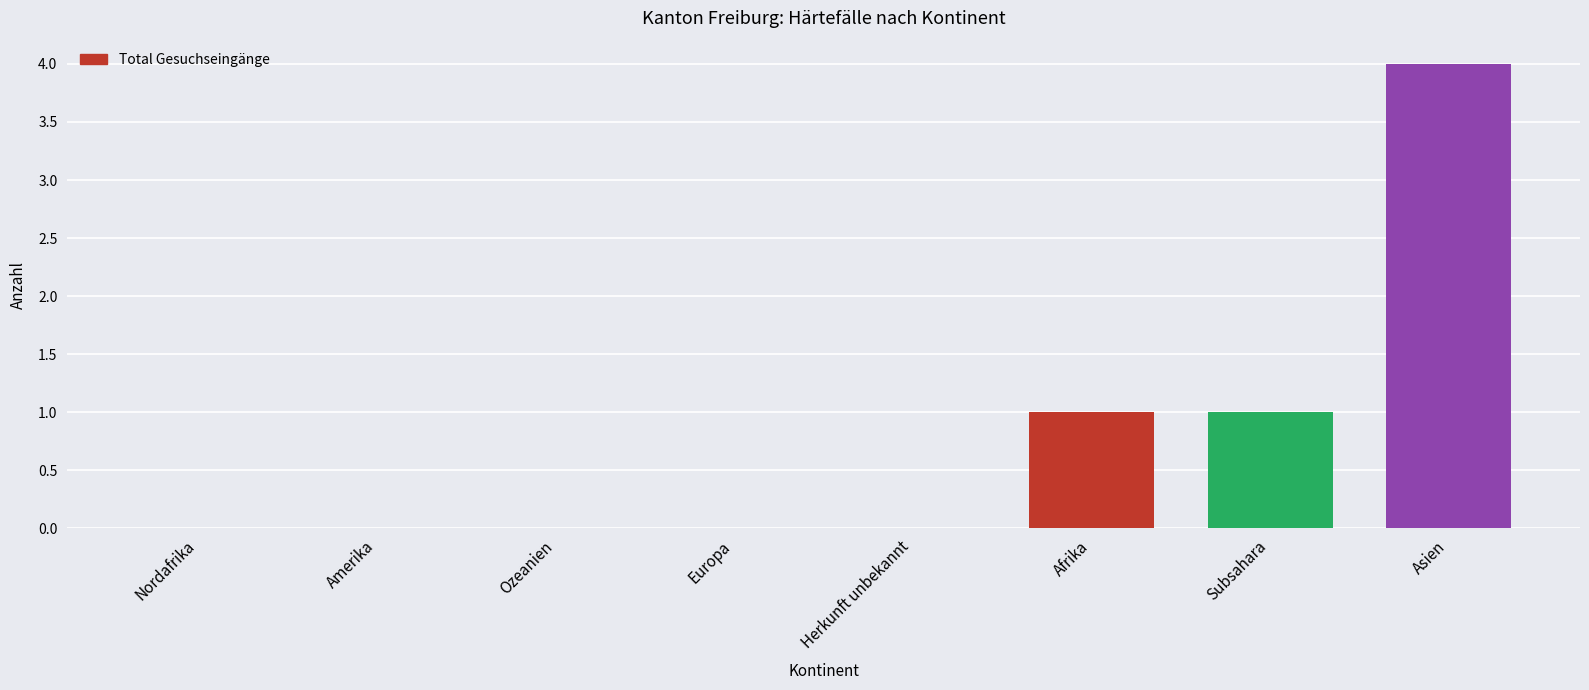

Is it true that the value at Asien is 4?

True